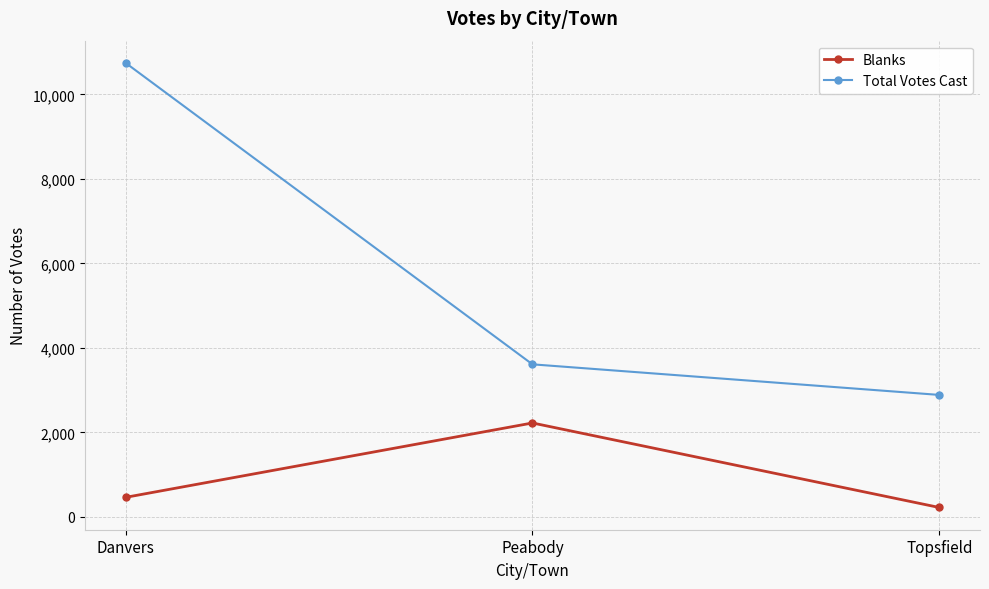

Which series has the widest spread of values?

Total Votes Cast